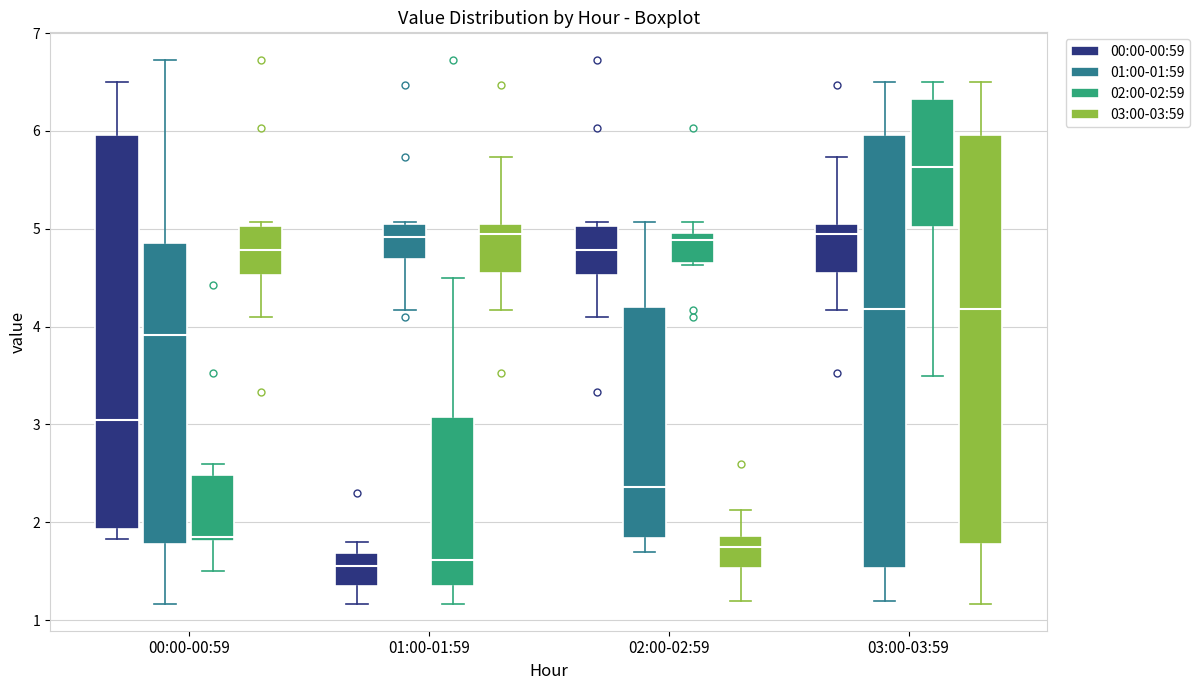

Comparing the boxes themselves (not the whiskers), which one is the tallest?

03:00-03:59 (01:00-01:59)